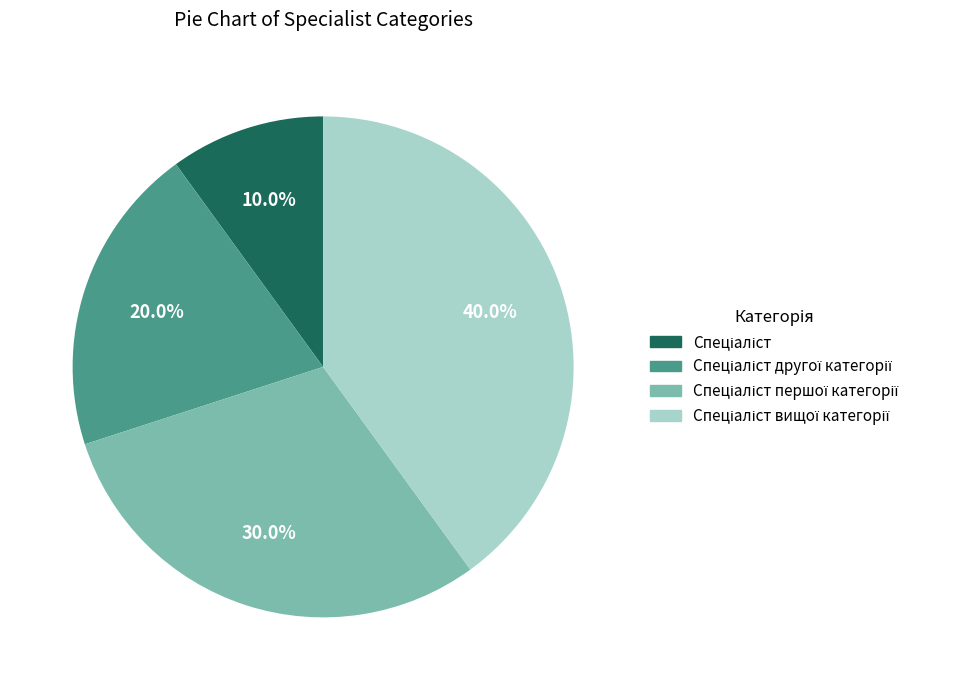

Does any single category account for the majority?

No